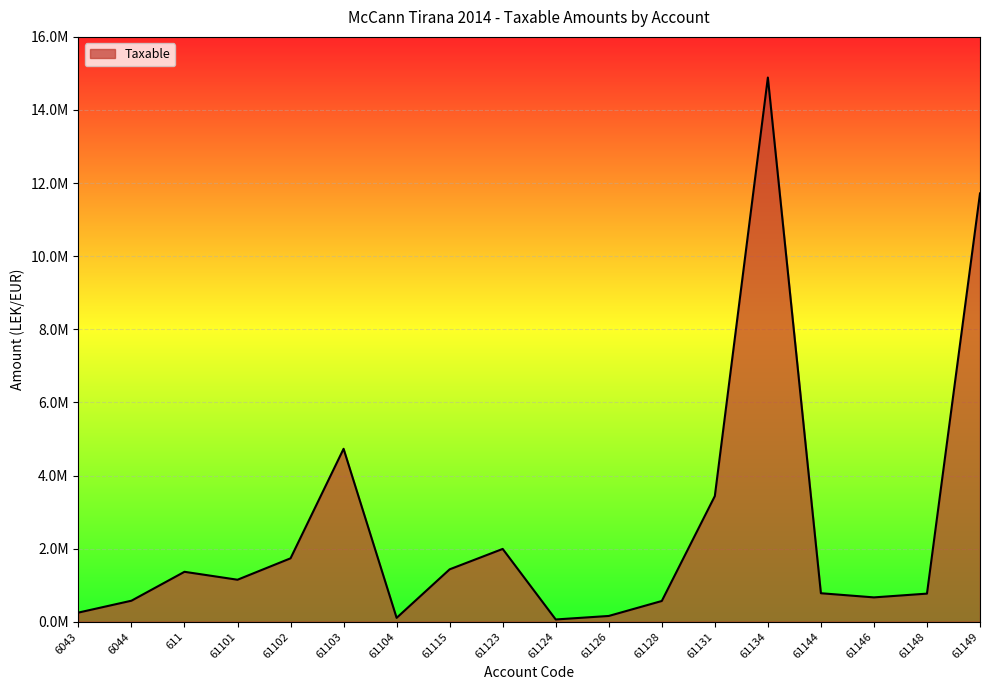

Reading left to right, list all the values displayed in this chart.

250227.1	575296.9	1366068.5	1149043.7	1735151.5	4731146.9	105900.0	1433753.2	1991862.2	61813.2	157990.0	567460.5	3437988.5	14887859.8	779642.1	666085.5	769080.9	11717876.6